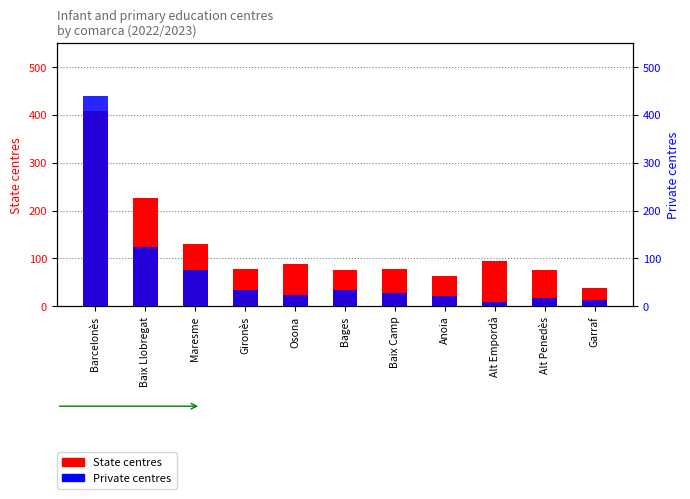

What are all the series names shown in the legend?

State centres, Private centres